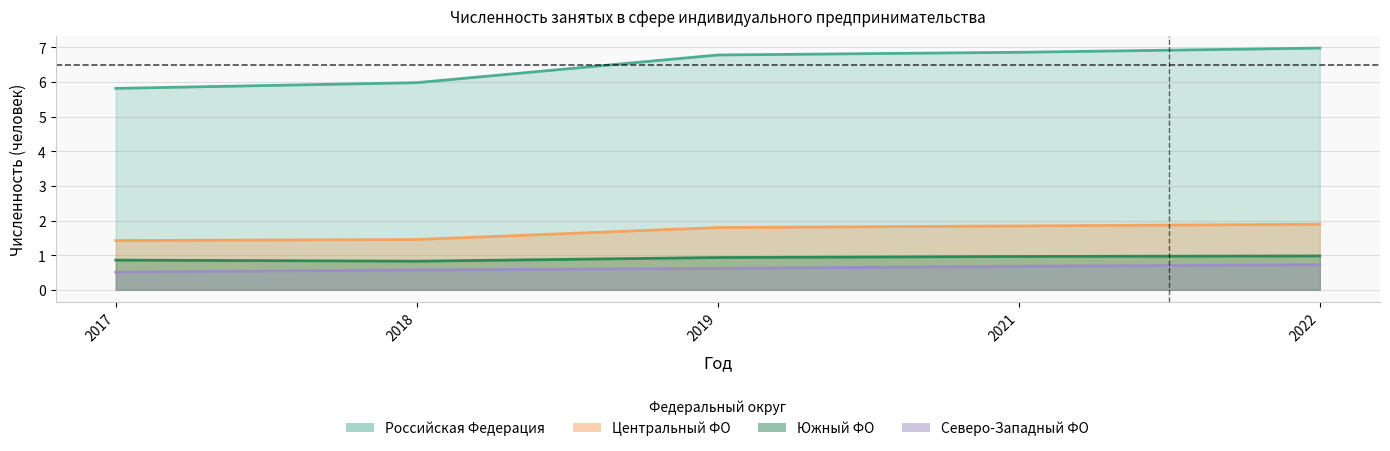

What is the highest value of the Южный ФО series?

1.0